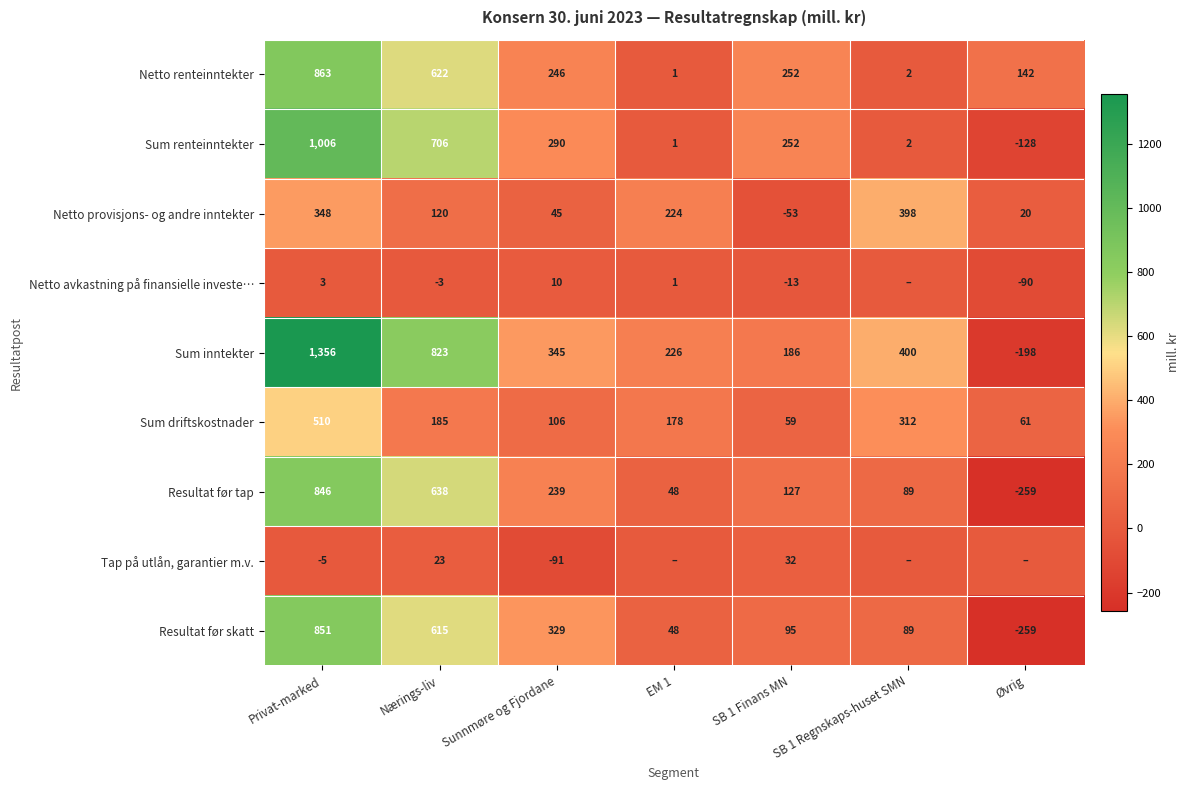

At how many categories does at least one series exceed -227?

7